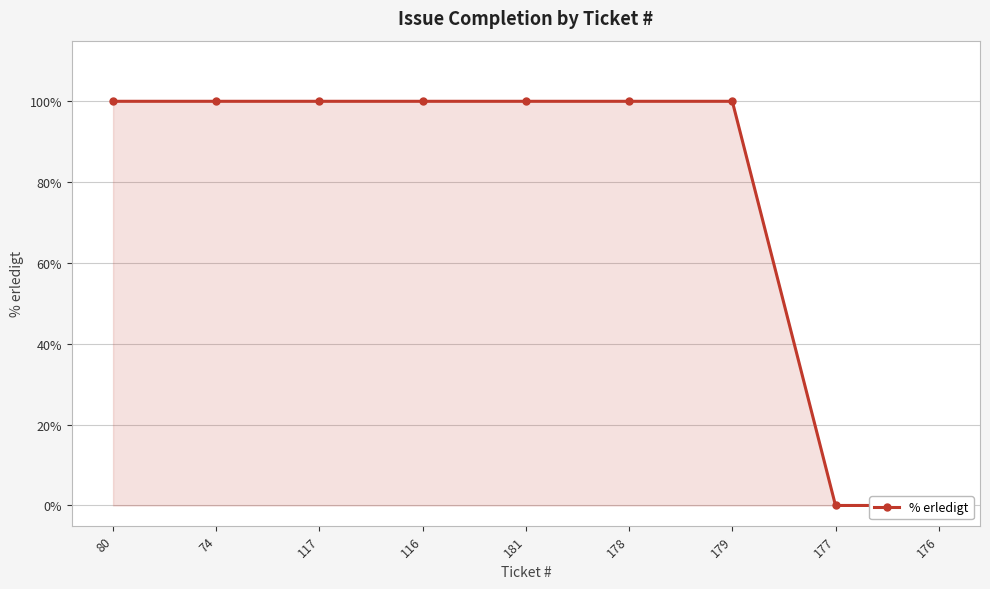

The chart shows a value of 100 at 179. True or false?

True